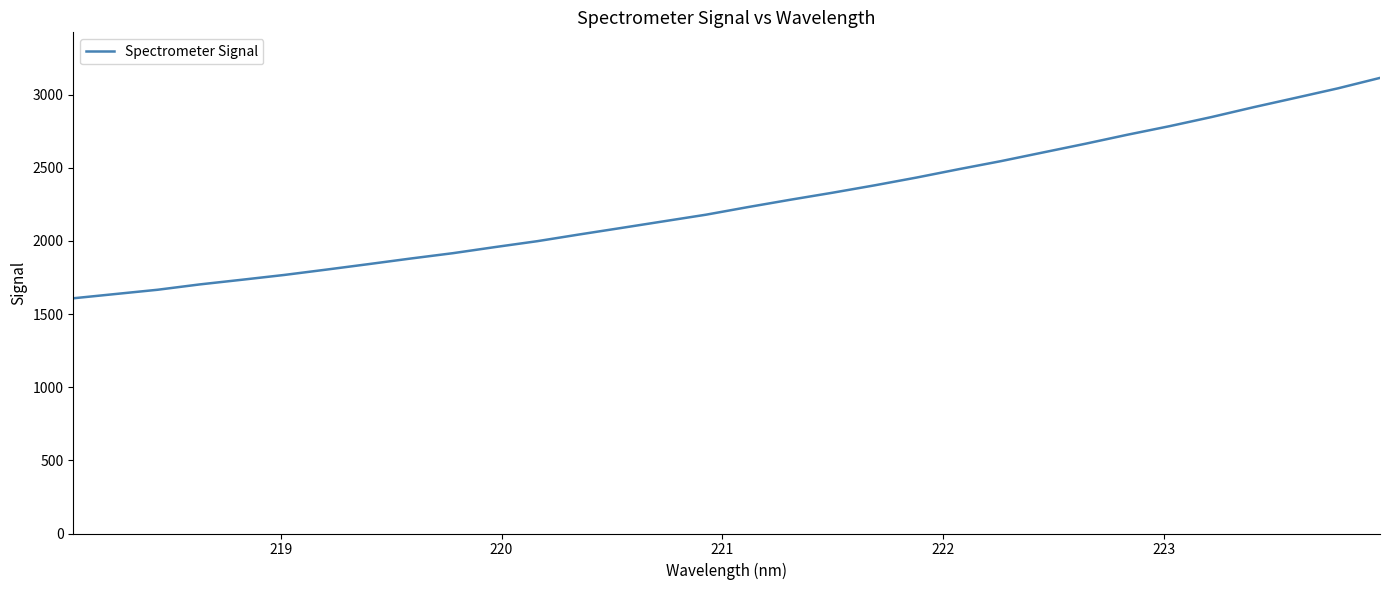

What is the greatest value displayed?

3115.1